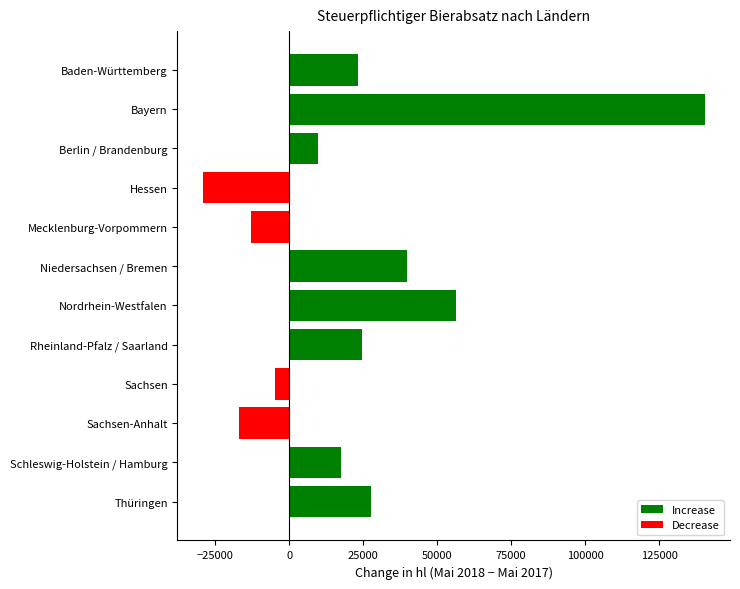

What is the difference between the second highest and minimum values?

85726.2